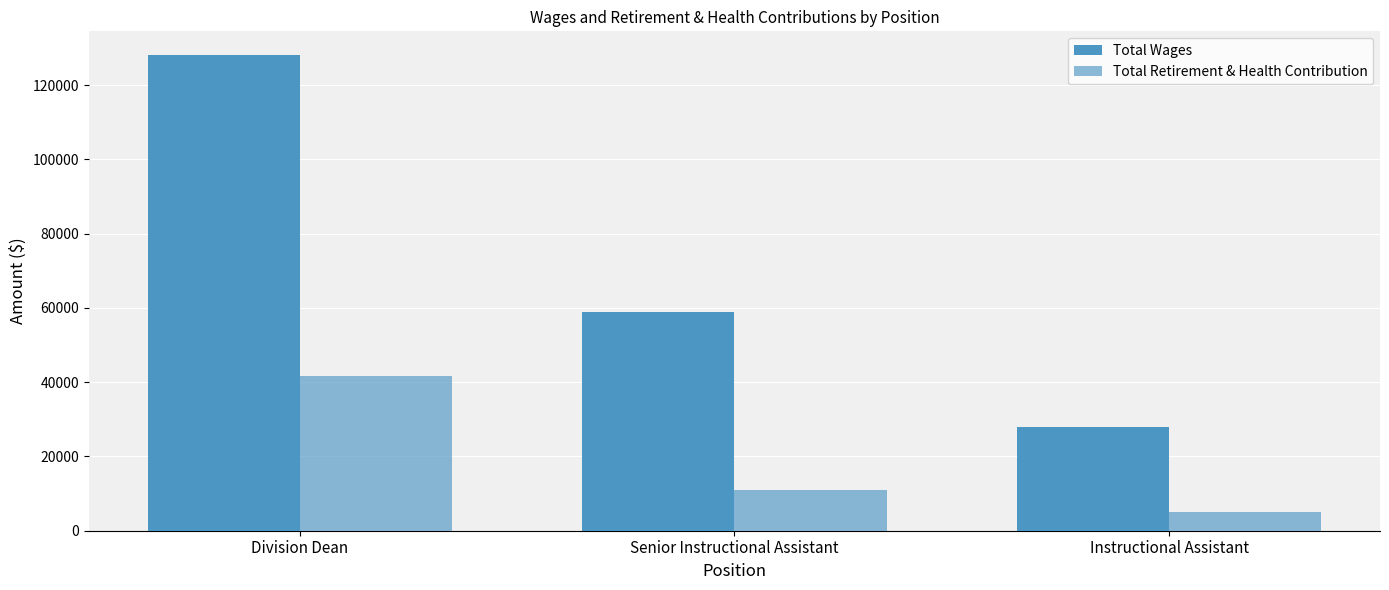

At which category is the sum across all series the highest?

Division Dean